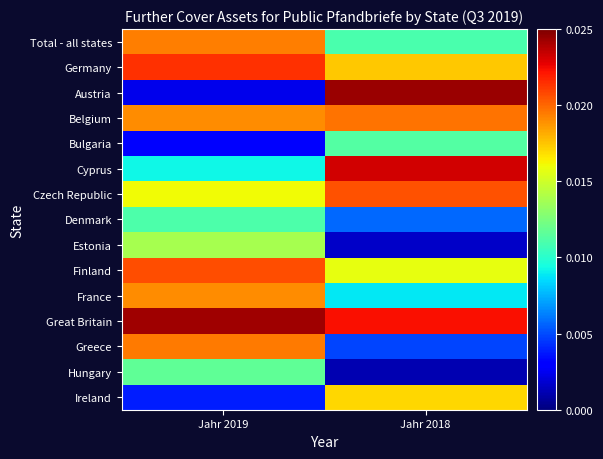

How many data points does each series have?

2